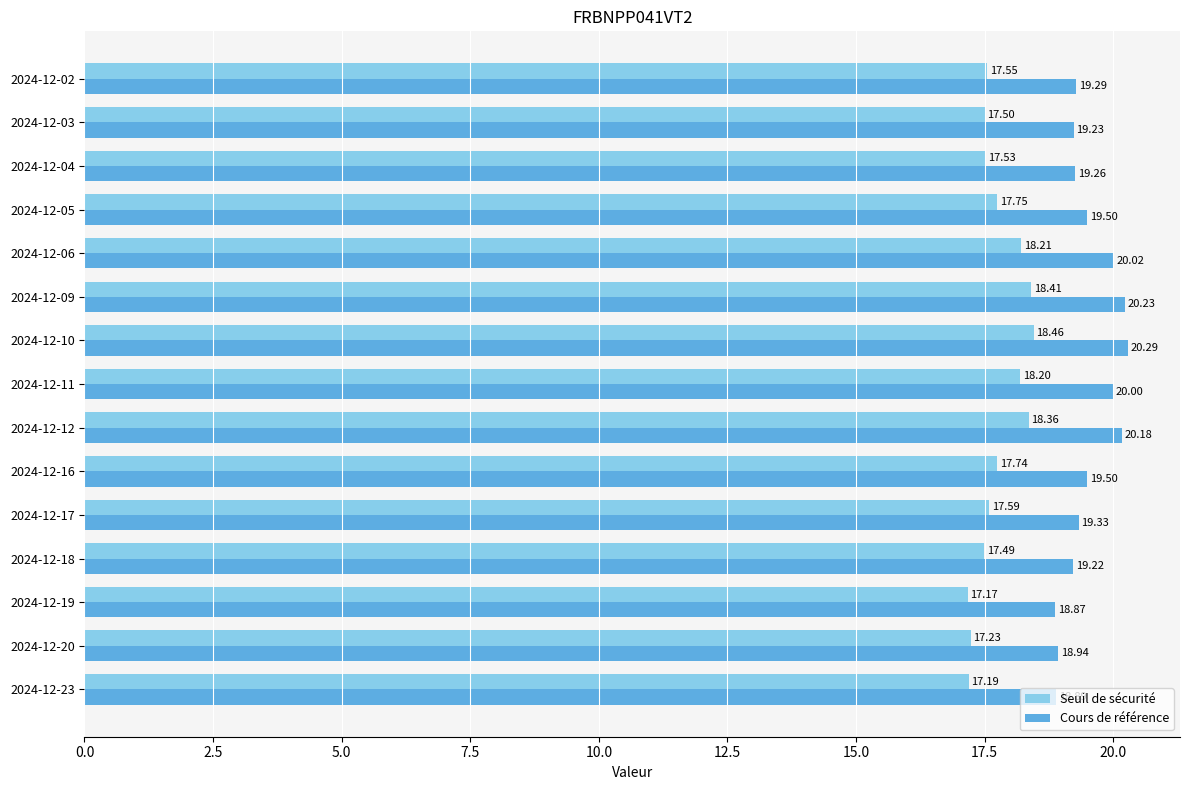

Which series changed the most between 2024-12-10 and 2024-12-03?

Cours de référence